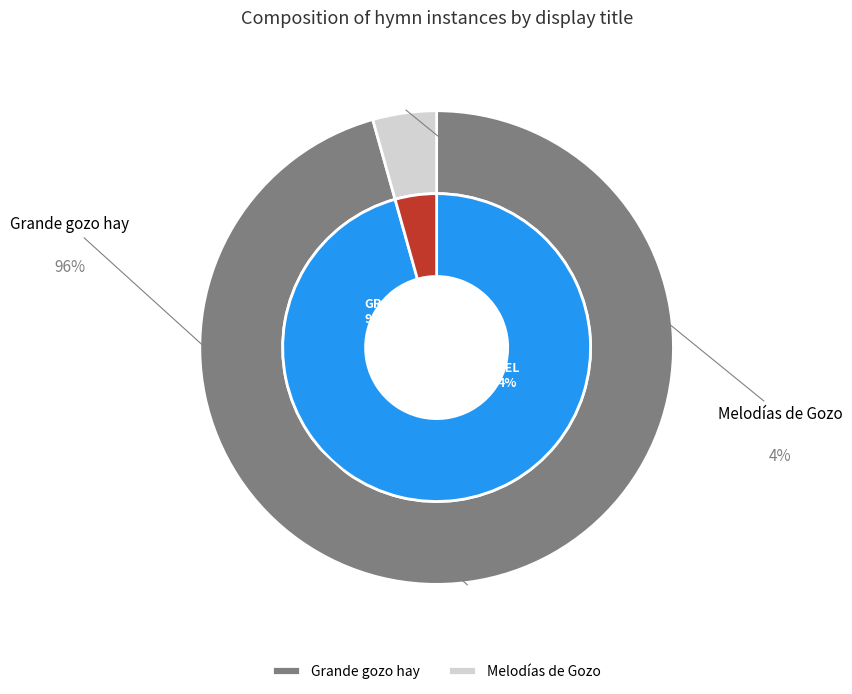

Count the number of slices in the pie.

2